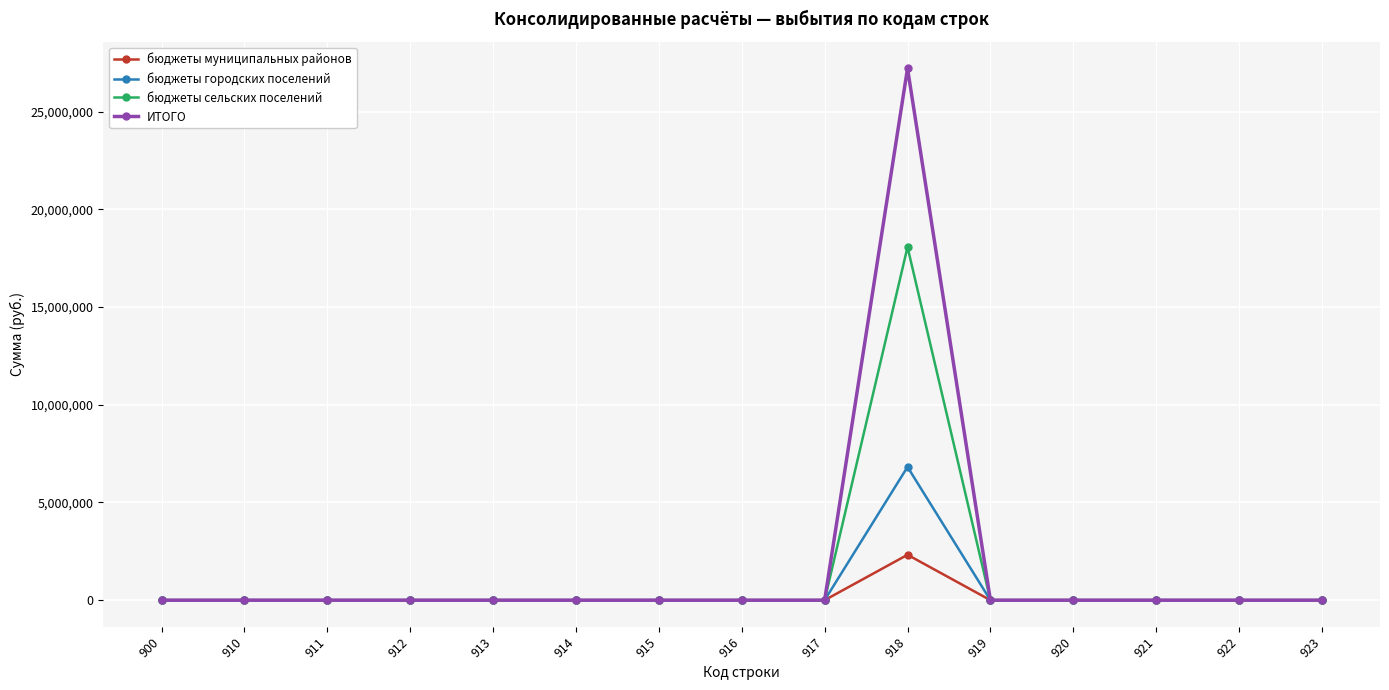

Reading left to right, extract all data points from this chart.

бюджеты муниципальных районов: 0.0	0.0	0.0	0.0	0.0	0.0	0.0	0.0	0.0	2322581.1	0.0	0.0	0.0	0.0	0.0
бюджеты городских поселений: 0.0	0.0	0.0	0.0	0.0	0.0	0.0	0.0	0.0	6816991.0	0.0	0.0	0.0	0.0	0.0
бюджеты сельских поселений: 0.0	0.0	0.0	0.0	0.0	0.0	0.0	0.0	0.0	18070989.0	0.0	0.0	0.0	0.0	0.0
ИТОГО: 0.0	0.0	0.0	0.0	0.0	0.0	0.0	0.0	0.0	27210561.1	0.0	0.0	0.0	0.0	0.0